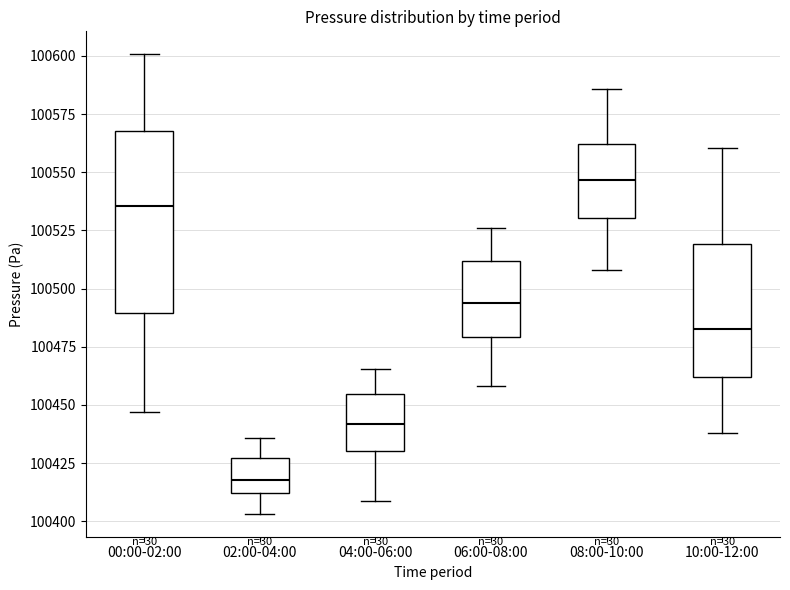

Reading left to right, transcribe this box plot: for each box, give where its median line is, the range the box spans, and where its two whiskers end, as read against the y-axis. The values are not printed on the chart, so give them approximately, as read against the axis.

00:00-02:00: median 100535, box 100490 to 100570, whiskers 100445 to 100600
02:00-04:00: median 100420, box 100410 to 100425, whiskers 100405 to 100435
04:00-06:00: median 100440, box 100430 to 100455, whiskers 100410 to 100465
06:00-08:00: median 100495, box 100480 to 100510, whiskers 100460 to 100525
08:00-10:00: median 100545, box 100530 to 100560, whiskers 100510 to 100585
10:00-12:00: median 100485, box 100460 to 100520, whiskers 100440 to 100560